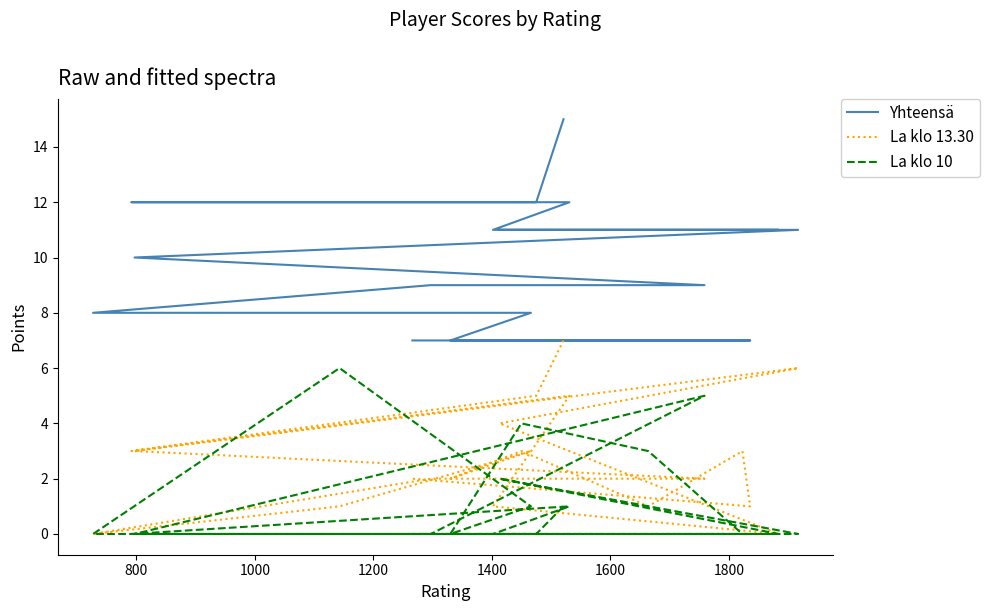

What is the sum of all La klo 13.30 values?

54